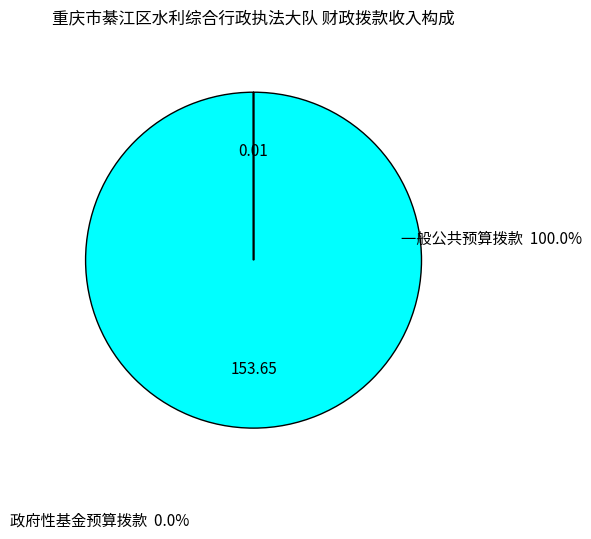

Is there a majority slice in this chart?

Yes